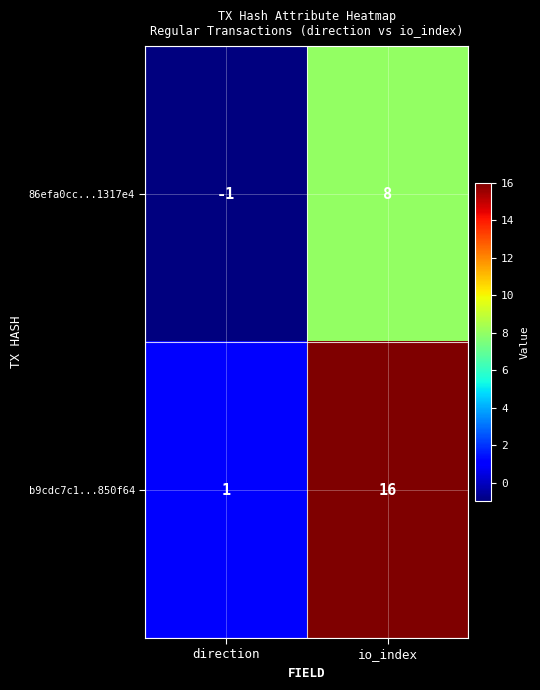

List the series in order of their overall mean, highest first.

b9cdc7c1...850f64, 86efa0cc...1317e4